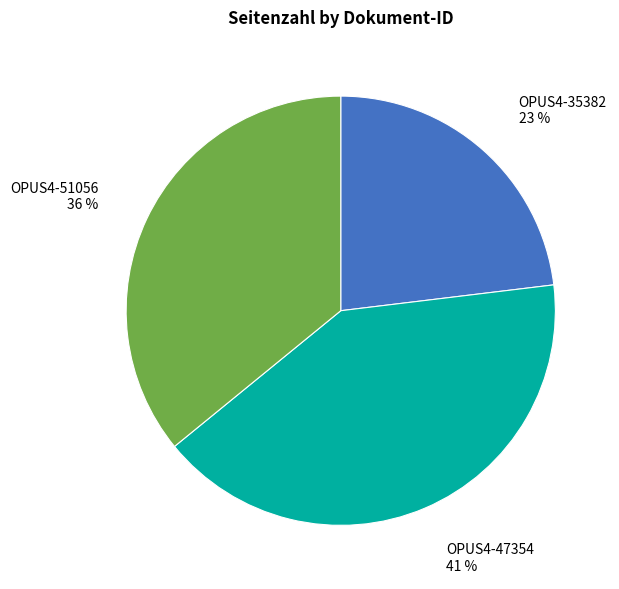

Is OPUS4-51056 the majority of the pie?

No